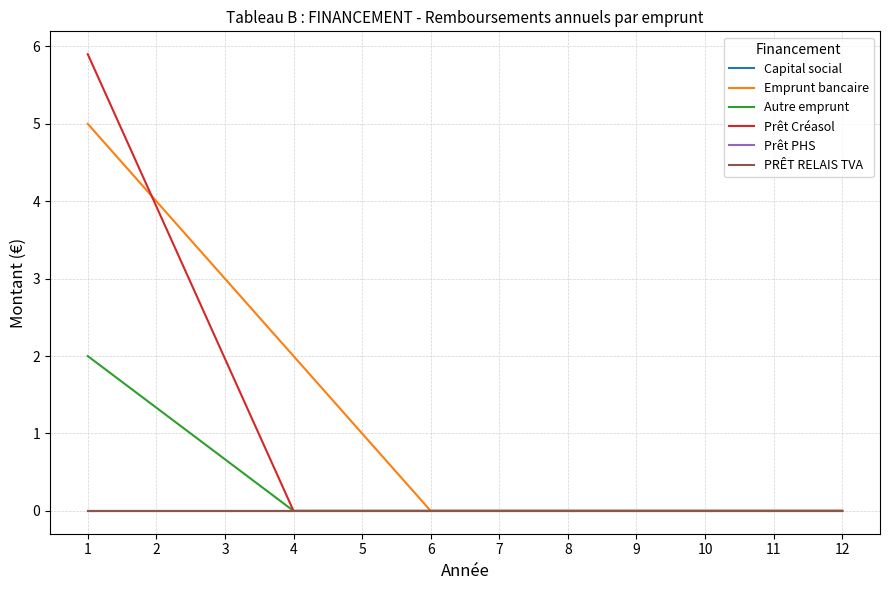

At which category is the sum across all series the highest?

1